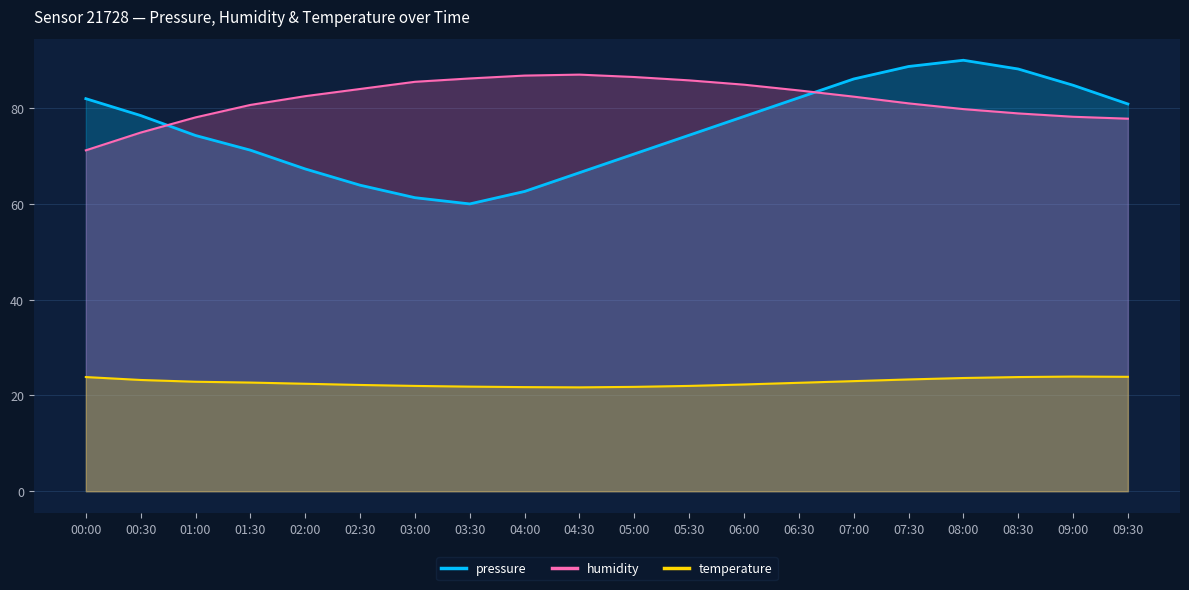

The value of humidity at 01:30 is 51.6. True or false?

False